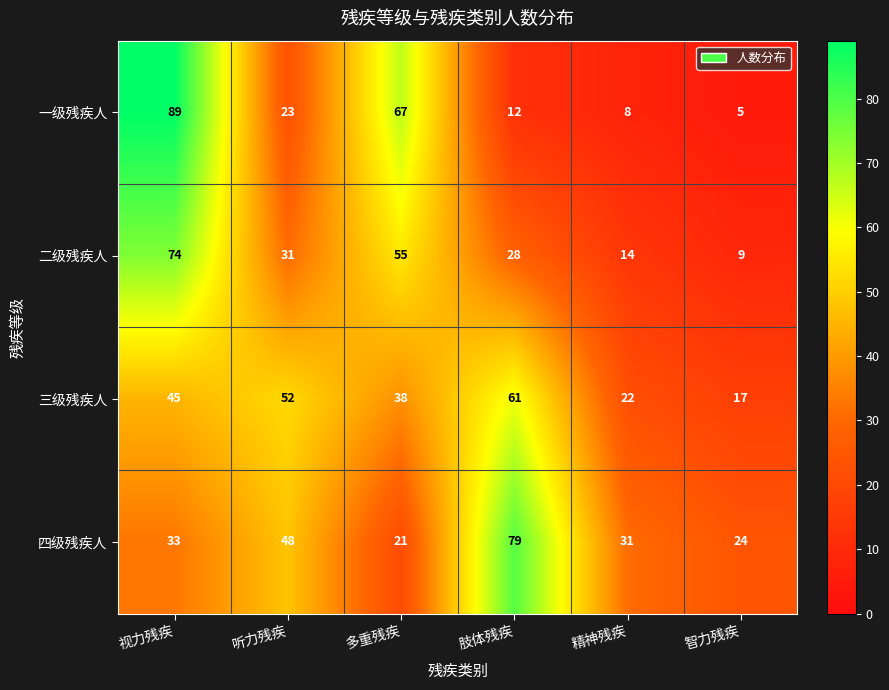

Reading left to right, transcribe all the data shown in this chart.

一级残疾人: 视力残疾=89	听力残疾=23	多重残疾=67	肢体残疾=12	精神残疾=8	智力残疾=5
二级残疾人: 视力残疾=74	听力残疾=31	多重残疾=55	肢体残疾=28	精神残疾=14	智力残疾=9
三级残疾人: 视力残疾=45	听力残疾=52	多重残疾=38	肢体残疾=61	精神残疾=22	智力残疾=17
四级残疾人: 视力残疾=33	听力残疾=48	多重残疾=21	肢体残疾=79	精神残疾=31	智力残疾=24